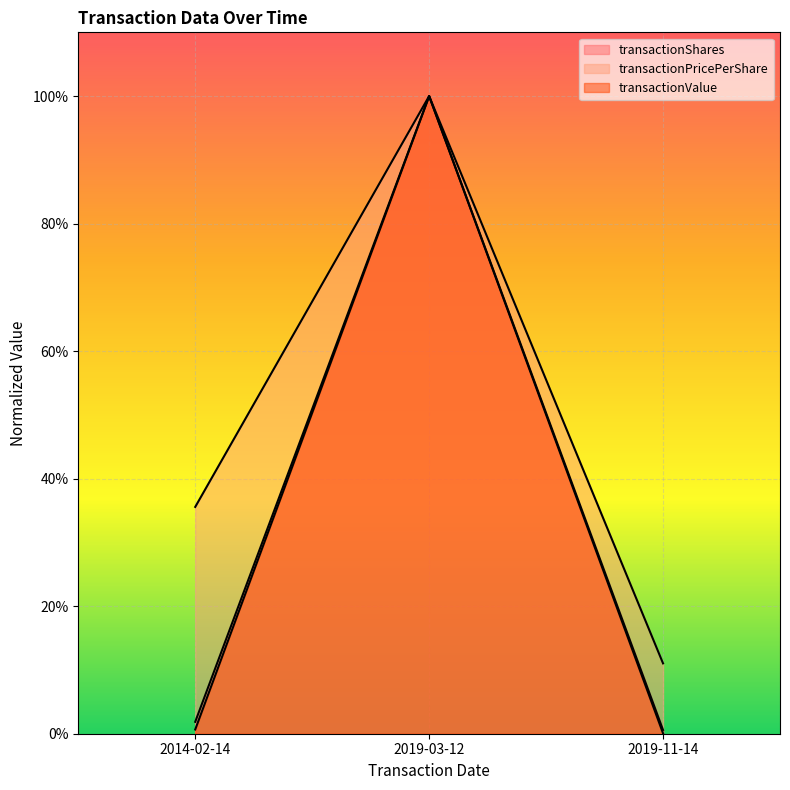

At how many categories does at least one series exceed 0?

3